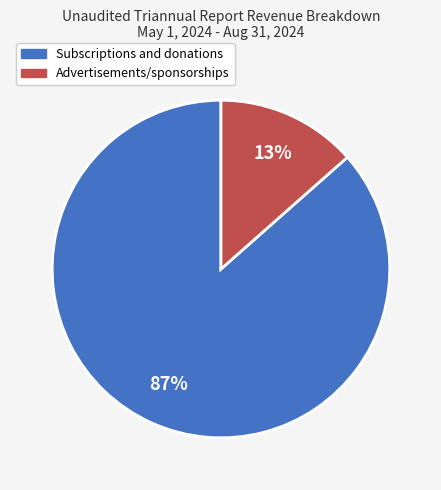

Is there a majority slice in this chart?

Yes